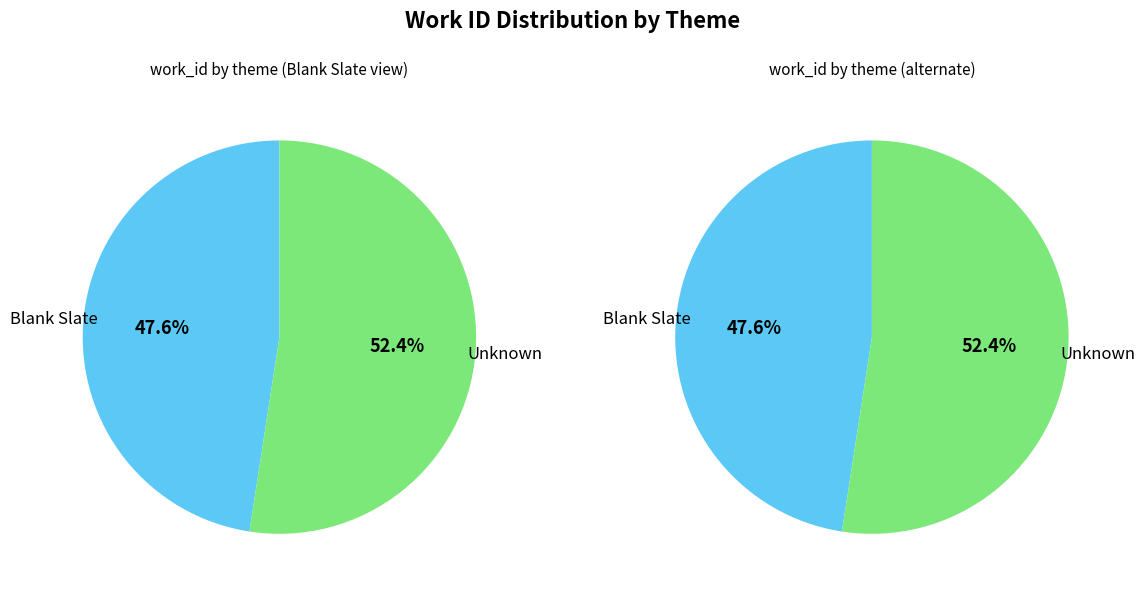

What is the change in value from Blank Slate to Unknown?

+605